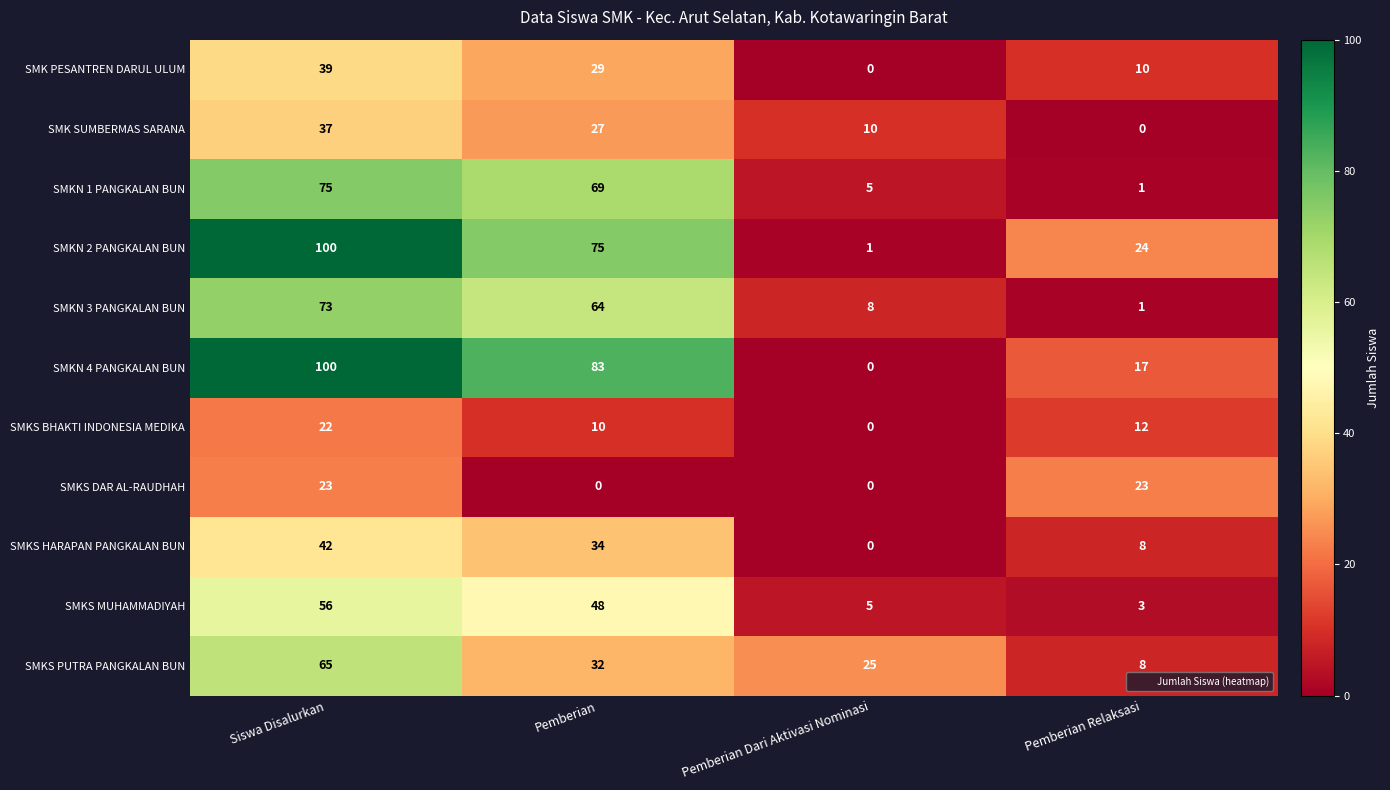

What is the total value across all series at Pemberian Relaksasi?

107